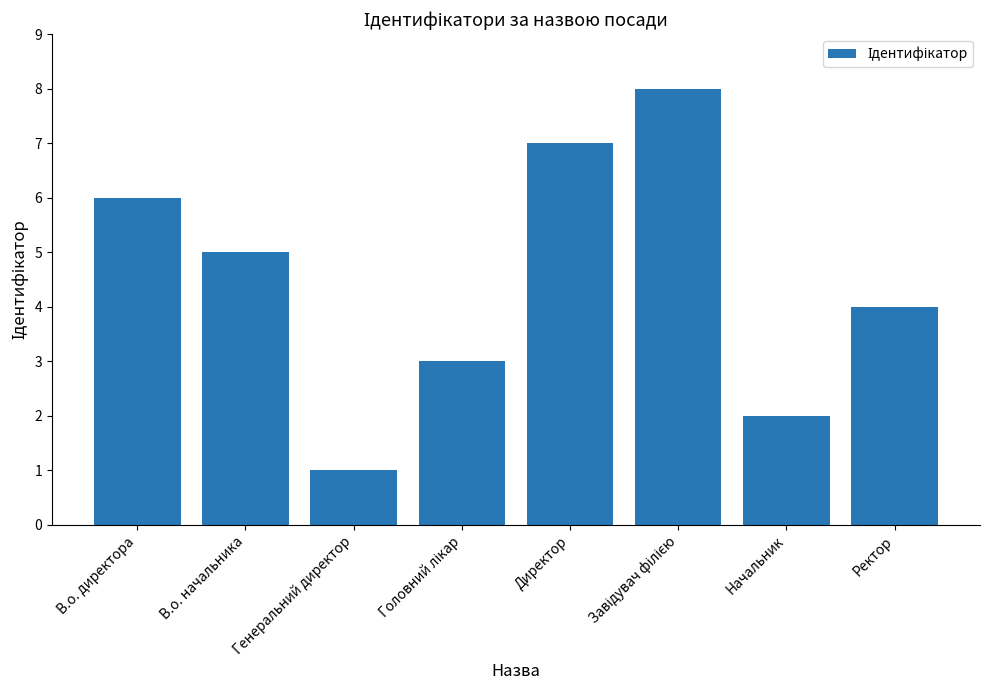

Approximately how many times larger is the value at Ректор compared to Начальник?

2.0